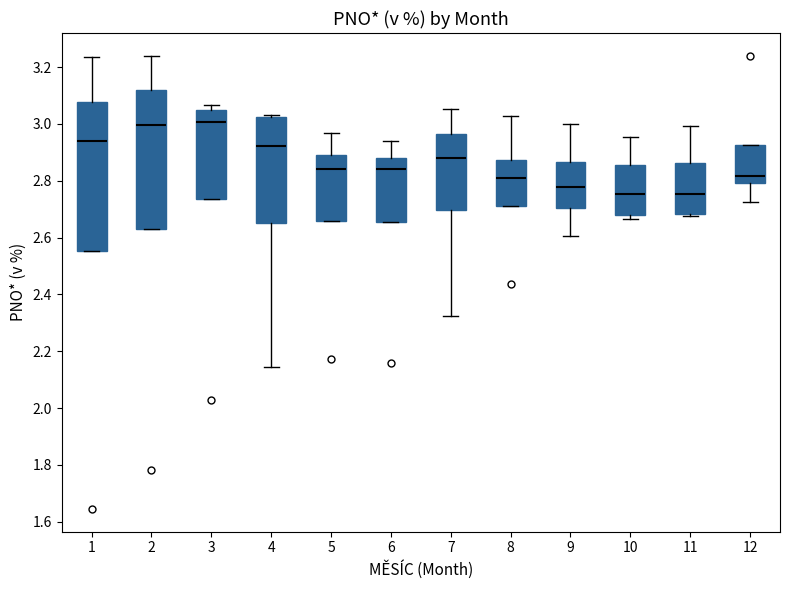

Where is the upper edge of the box at x = 2 on the y-axis? The values are not printed on the chart, so give them approximately, as read against the axis.

3.12